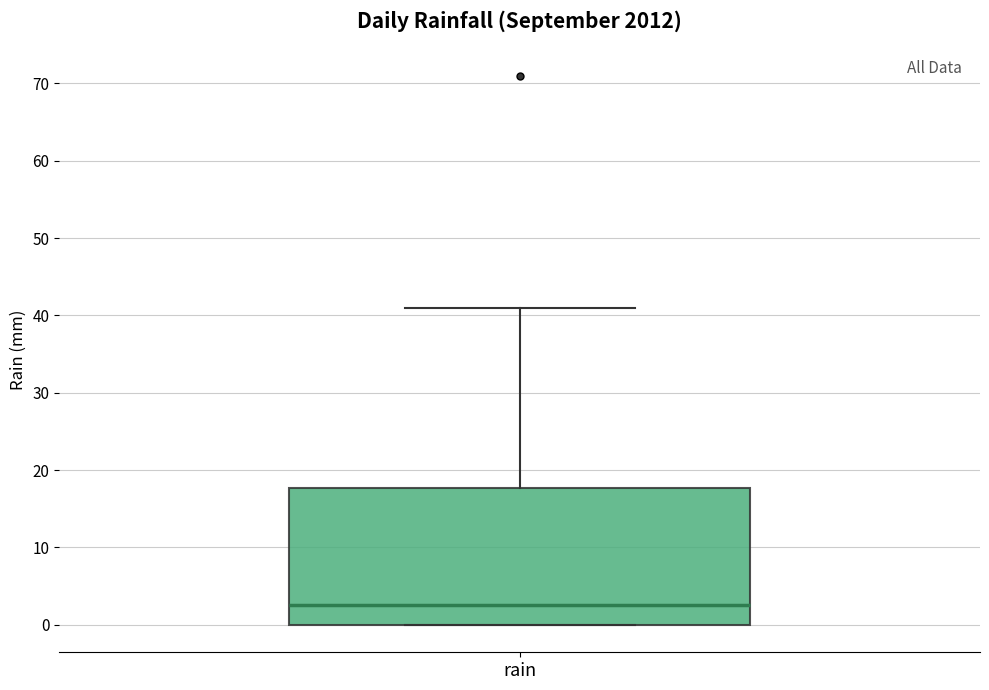

Read this box plot against the y-axis: the position of the median line, the range covered by the box, and the ends of both whiskers. The values are not printed on the chart, so give them approximately, as read against the axis.

median 3, box 0 to 18, whiskers 0 to 41